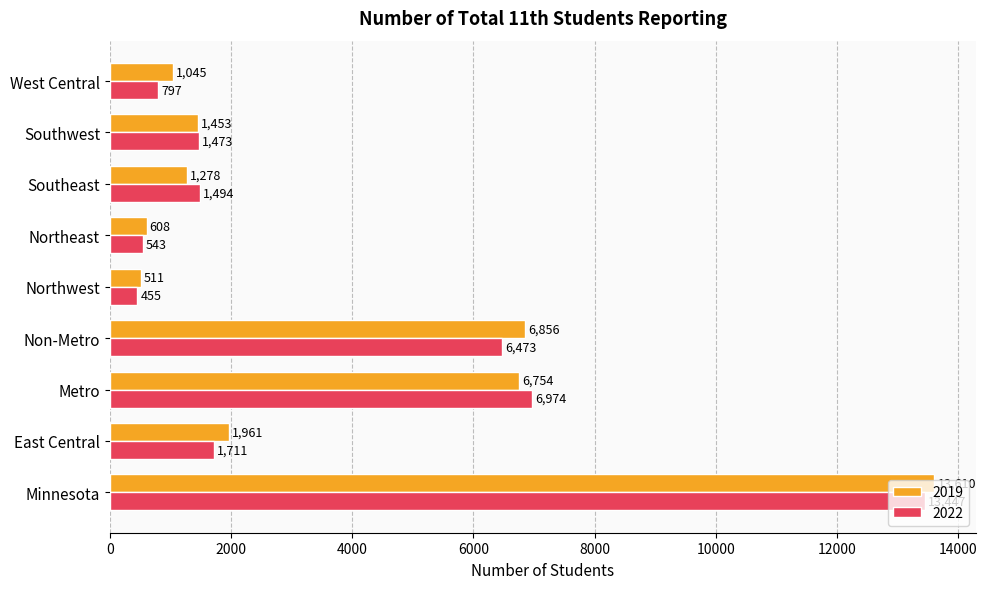

Where is 2019 nearest to the value 7060?

Non-Metro